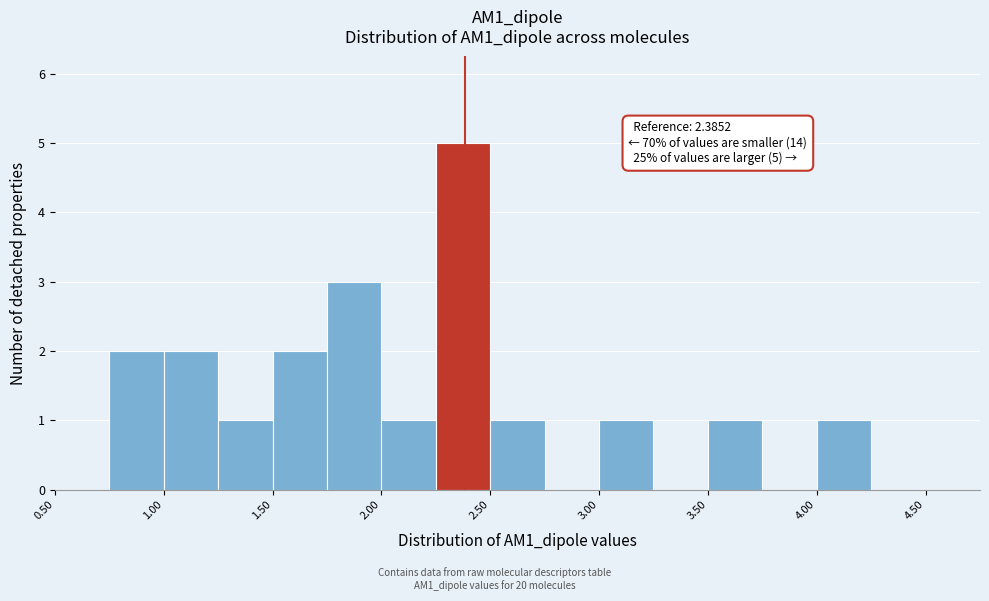

Over which range of the x-axis is the bar tallest?

2.25 to 2.50